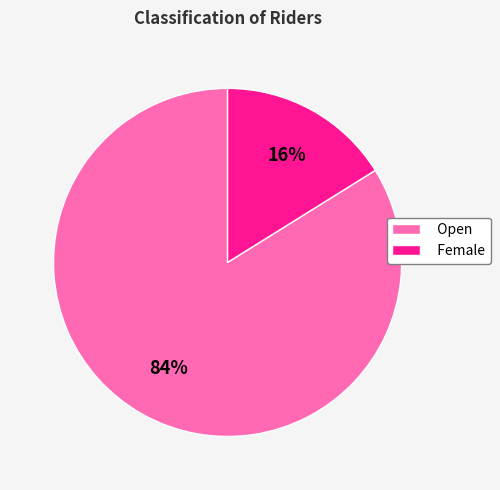

What is the ratio of the value at Open to the value at Female?

5.2